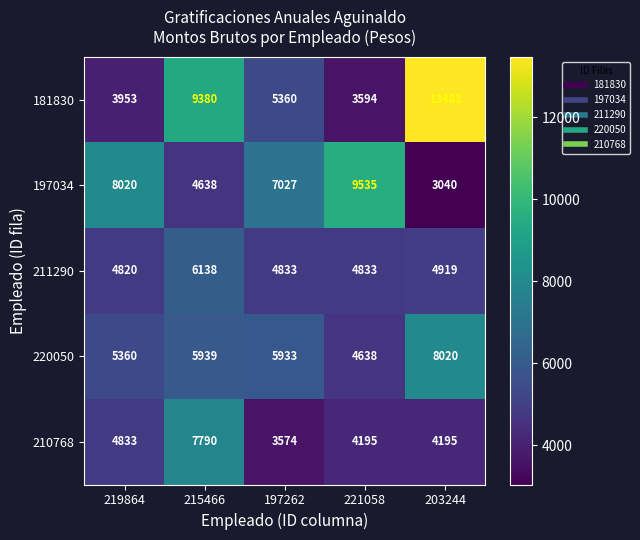

What is the smallest value displayed?

3040